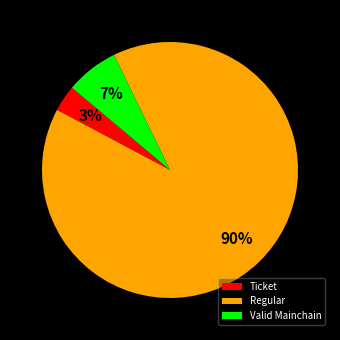

Does Regular represent more than half of the total?

Yes